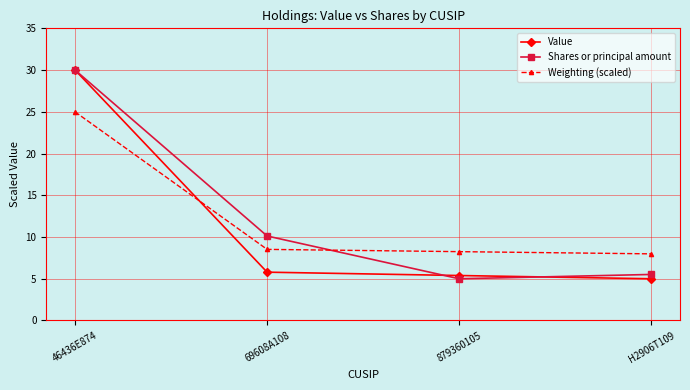

Reading left to right, transcribe all the data shown in this chart.

Value: 46436E874=30.0	69608A108=5.8	879360105=5.4	H2906T109=5.0
Shares or principal amount: 46436E874=30.0	69608A108=10.1	879360105=5.0	H2906T109=5.5
Weighting (scaled): 46436E874=25.0	69608A108=8.5	879360105=8.2	H2906T109=8.0